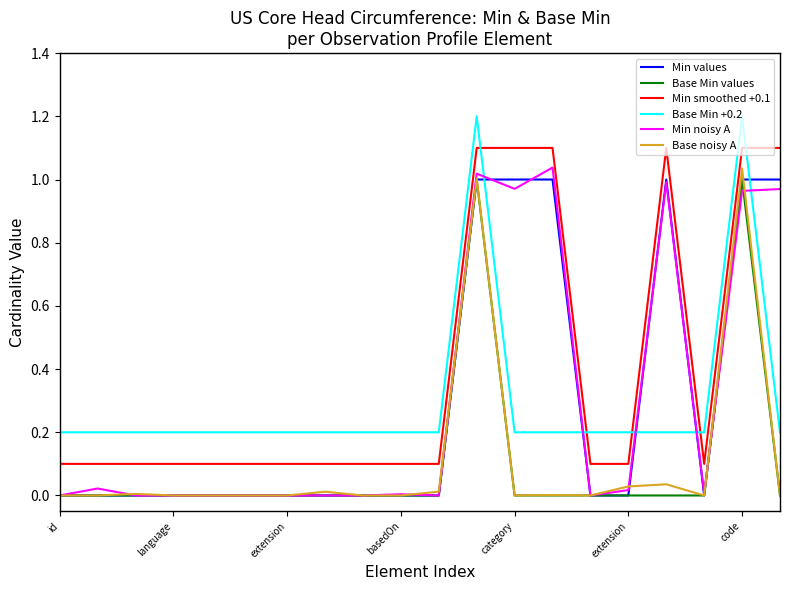

Which series has the largest total across all categories?

Min smoothed +0.1